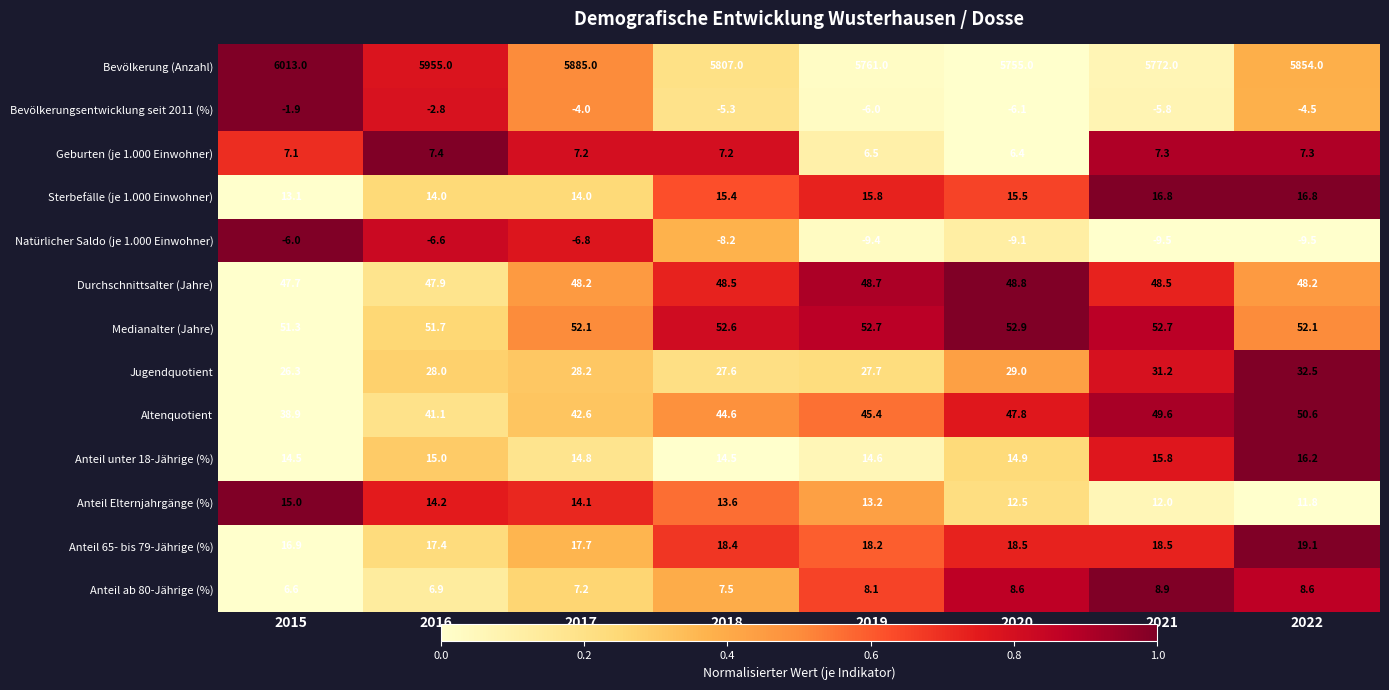

What is the sum of the Altenquotient values at 2018 and 2016?

85.7